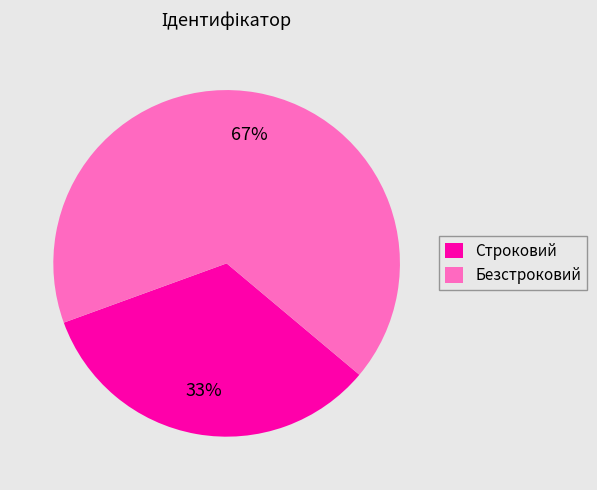

The Строковий slice represents 48% of the pie. True or false?

False